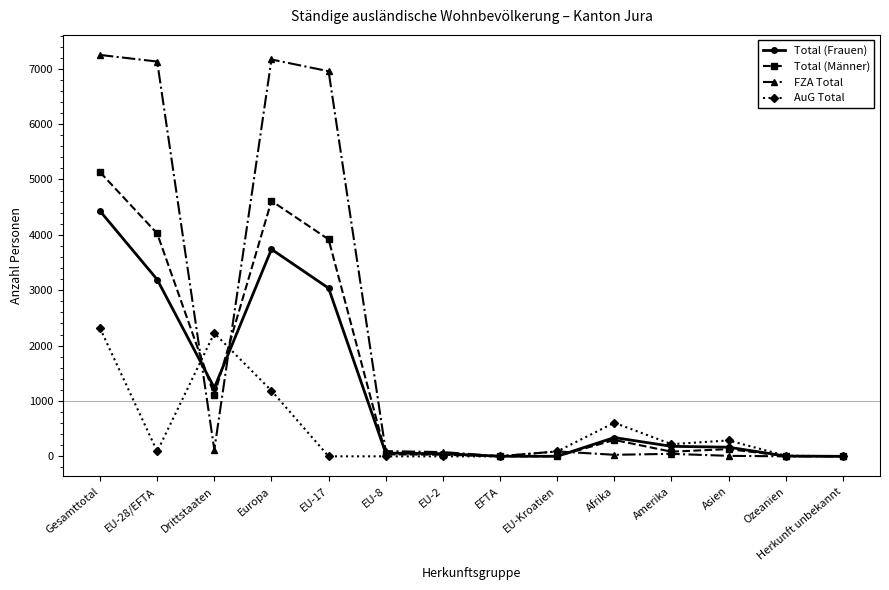

Which series changed the most between Gesamttotal and Amerika?

FZA Total